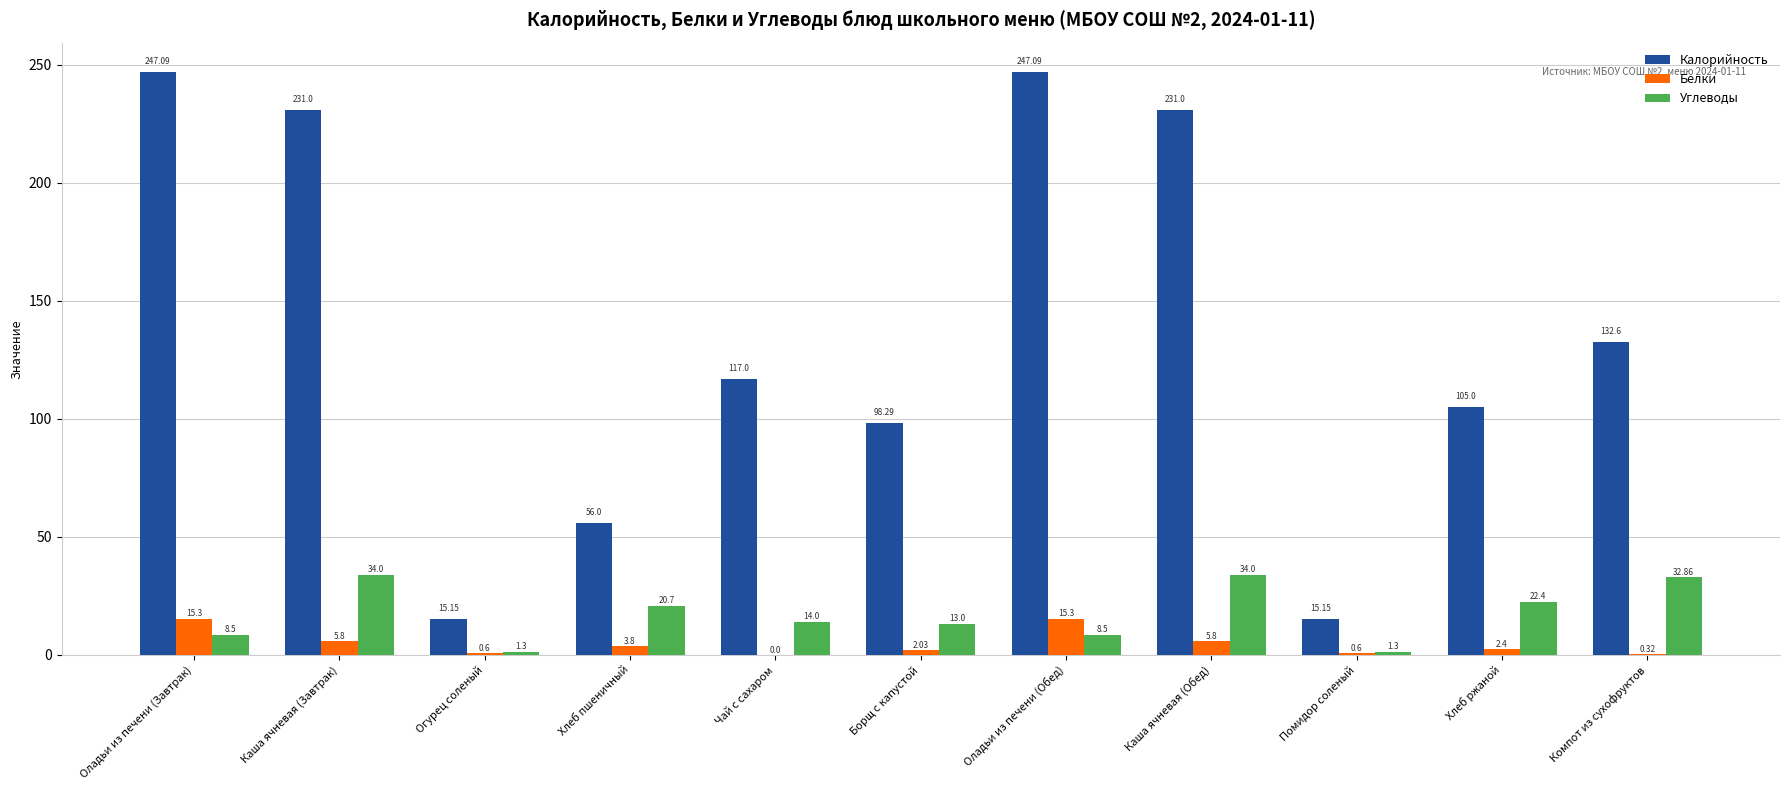

Which series has the largest range (max minus min)?

Калорийность